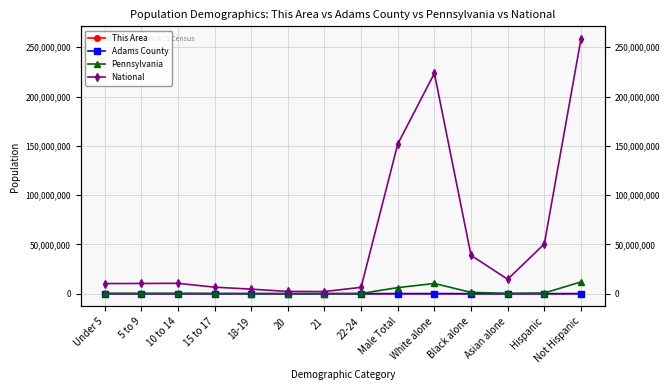

True or false: This Area and National intersect in this chart.

False